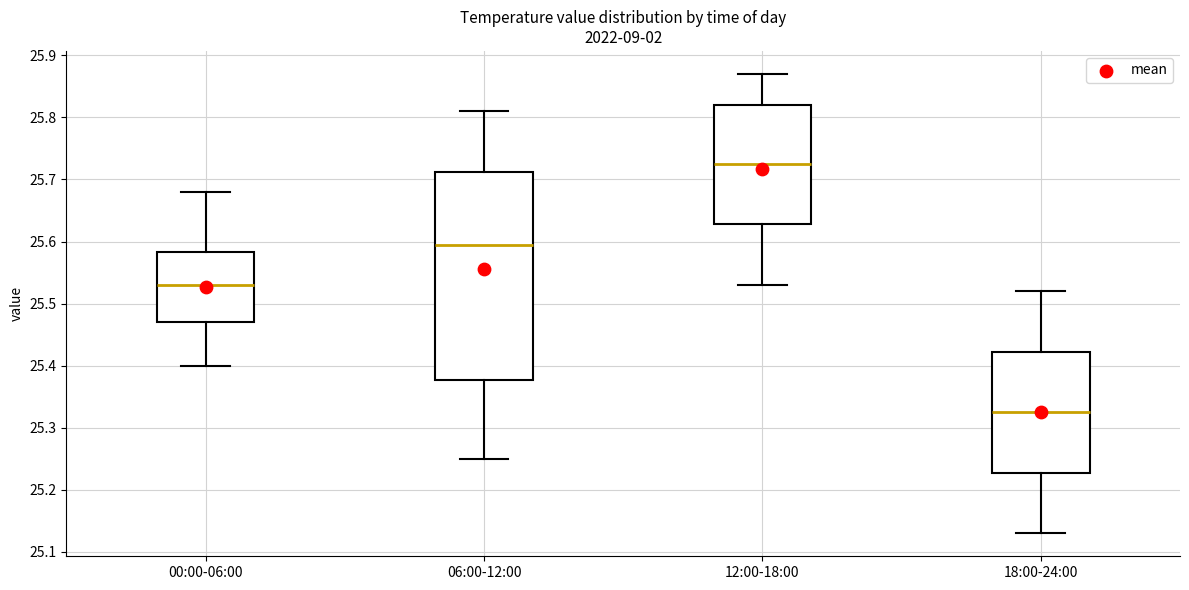

Reading left to right, read every box against the y-axis: the position of its median line, the range the box covers, and the ends of its whiskers. The values are not printed on the chart, so give them approximately, as read against the axis.

00:00-06:00: median 25.53, box 25.47 to 25.58, whiskers 25.40 to 25.68
06:00-12:00: median 25.60, box 25.38 to 25.71, whiskers 25.25 to 25.81
12:00-18:00: median 25.73, box 25.63 to 25.82, whiskers 25.53 to 25.87
18:00-24:00: median 25.33, box 25.23 to 25.42, whiskers 25.13 to 25.52